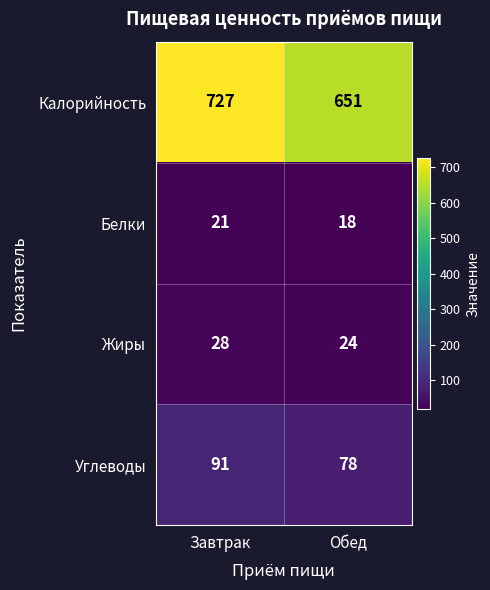

How many categories are shown in the chart?

2